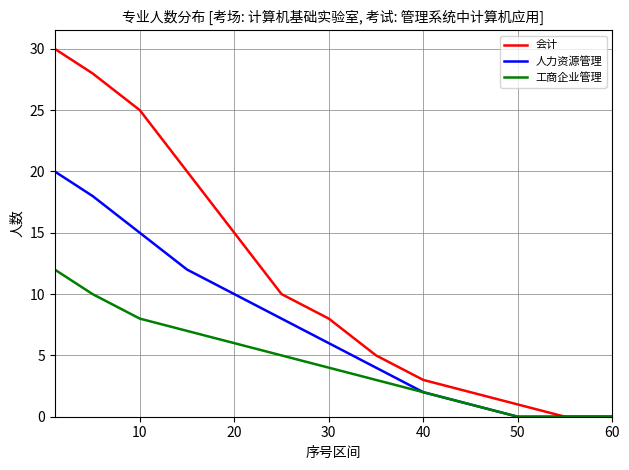

Which series has the largest total across all categories?

会计